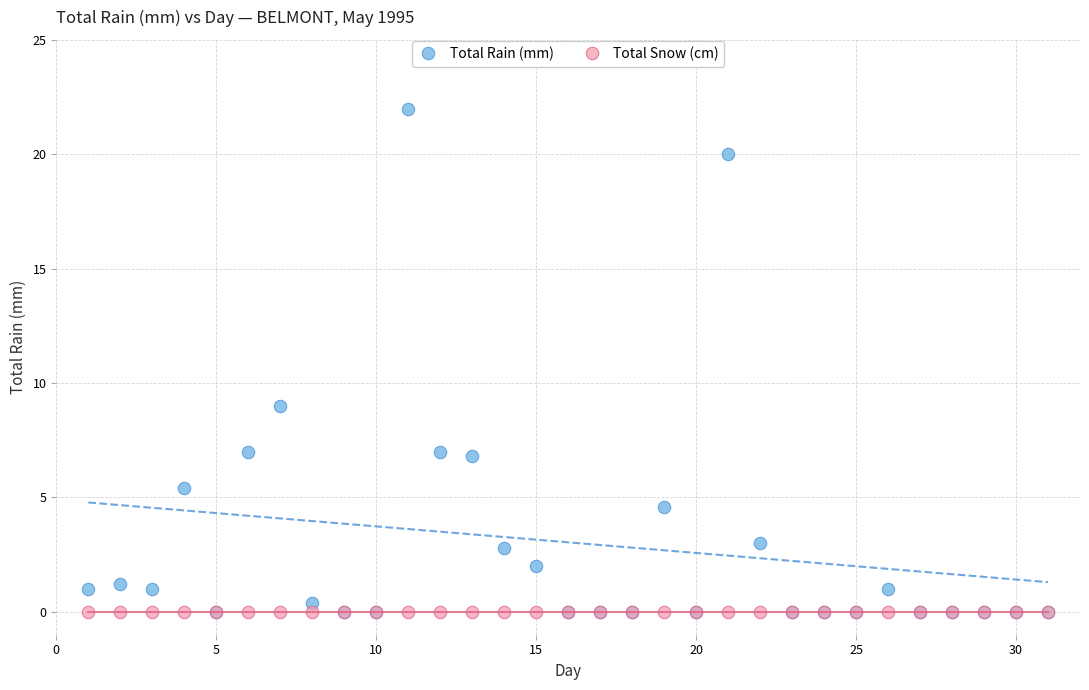

Across all series, what Y value is closest to 11?

9.0